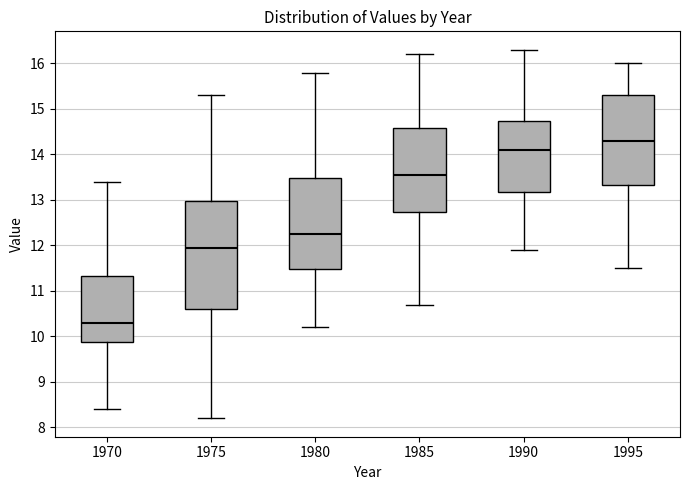

Reading left to right, transcribe this box plot: for each box, give where its median line is, the range the box spans, and where its two whiskers end, as read against the y-axis. The values are not printed on the chart, so give them approximately, as read against the axis.

1970: median 10.3, box 9.9 to 11.3, whiskers 8.4 to 13.4
1975: median 12.0, box 10.6 to 13.0, whiskers 8.2 to 15.3
1980: median 12.3, box 11.5 to 13.5, whiskers 10.2 to 15.8
1985: median 13.6, box 12.7 to 14.6, whiskers 10.7 to 16.2
1990: median 14.1, box 13.2 to 14.7, whiskers 11.9 to 16.3
1995: median 14.3, box 13.3 to 15.3, whiskers 11.5 to 16.0